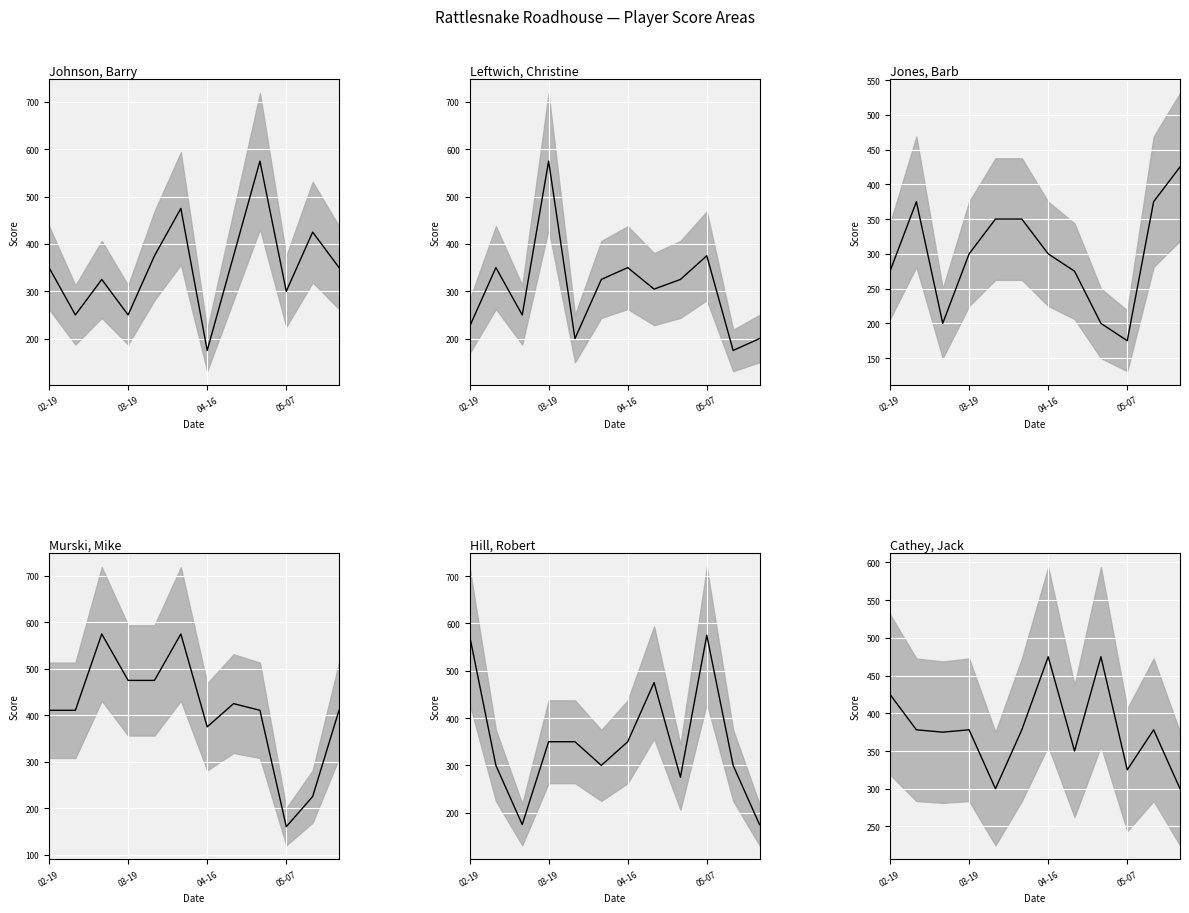

Is it true that Leftwich, Christine (mean) equals 225.0 at 02-19?

True